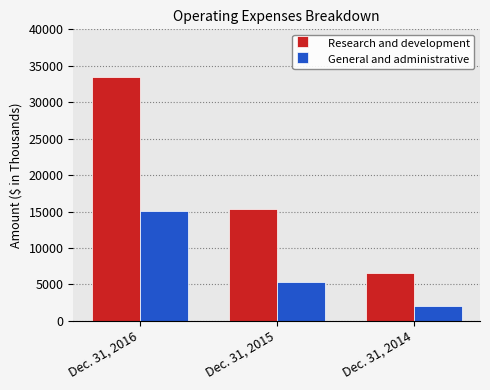

Which series has the widest spread of values?

Research and development